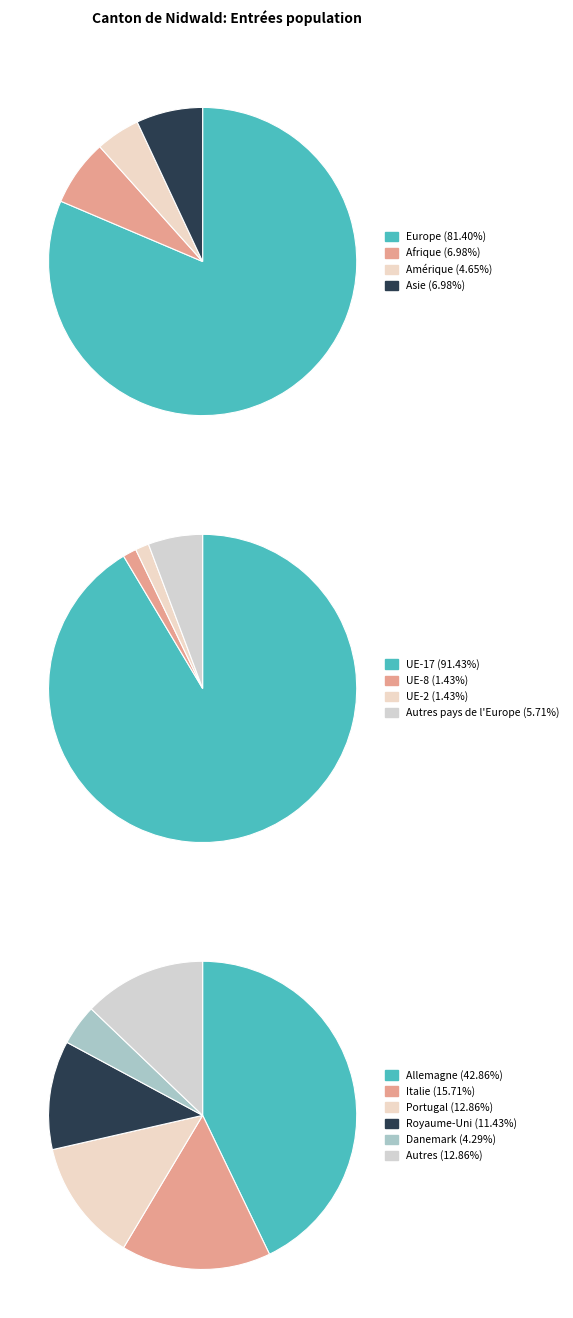

What portion of the pie excludes Europe?

18.6%